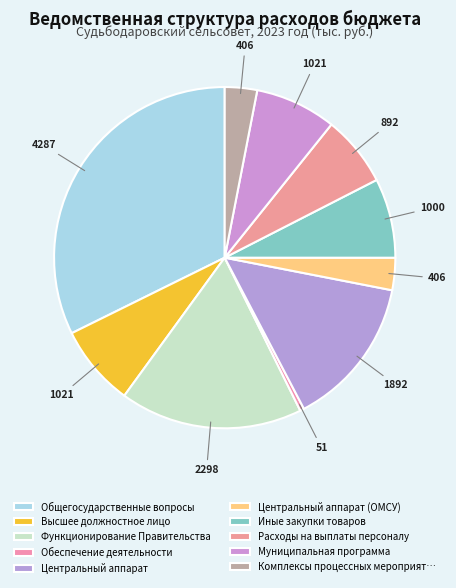

Count the number of slices in the pie.

10